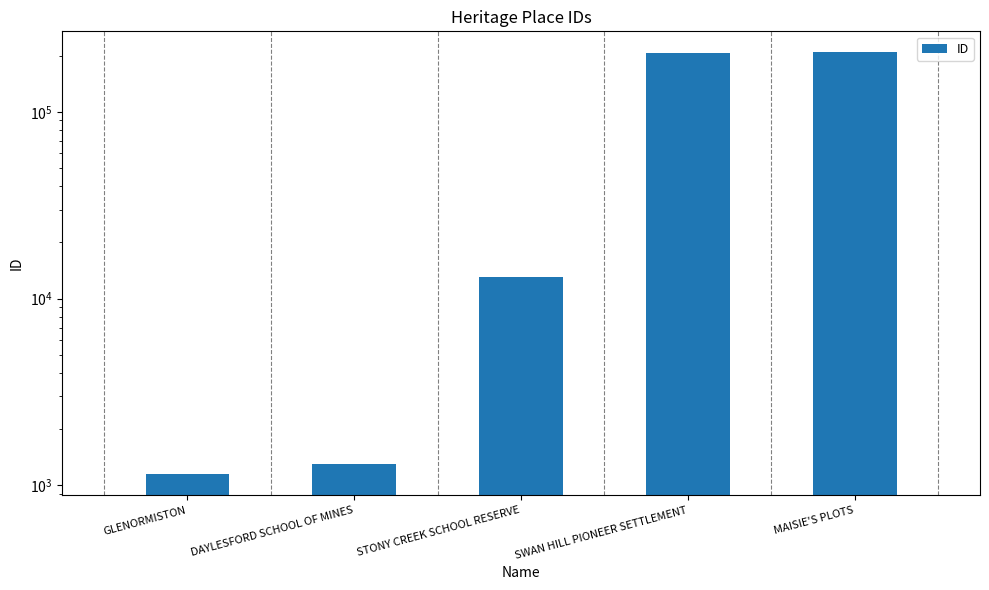

Reading left to right, list all the values displayed in this chart.

GLENORMISTON=1150	DAYLESFORD SCHOOL OF MINES=1304	STONY CREEK SCHOOL RESERVE=13024	SWAN HILL PIONEER SETTLEMENT=206822	MAISIE'S PLOTS=208374